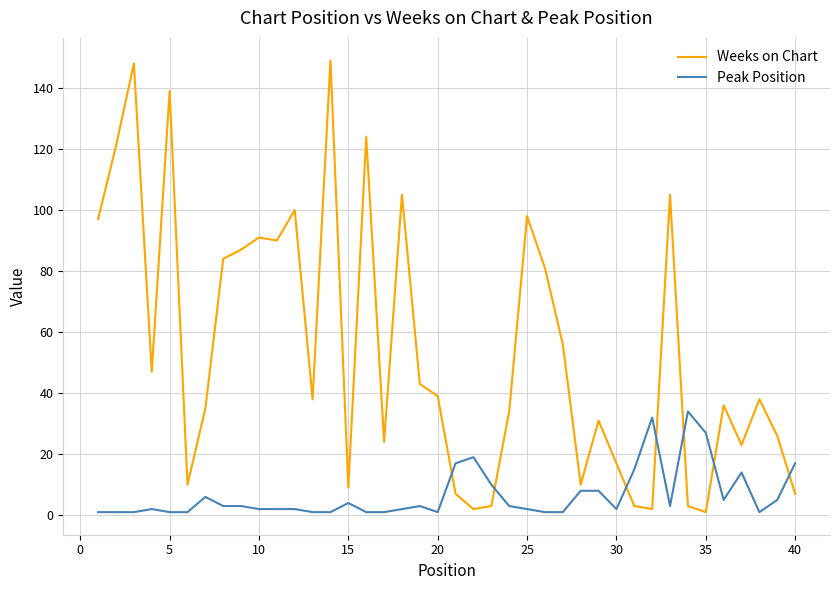

Which series has the widest spread of values?

Weeks on Chart